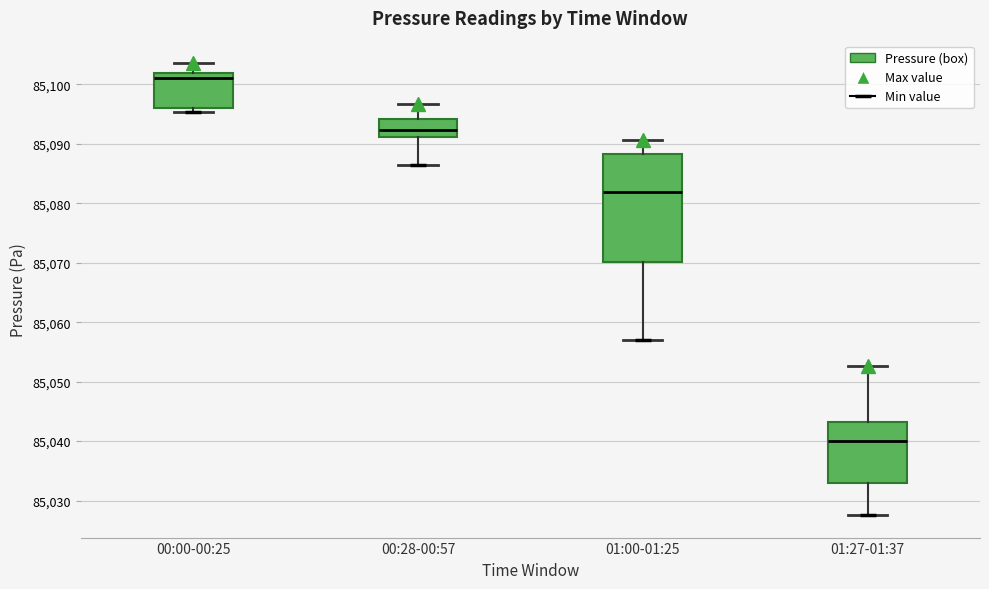

Where does the upper whisker of the box for 01:00-01:25 end on the y-axis? The values are not printed on the chart, so give them approximately, as read against the axis.

85091